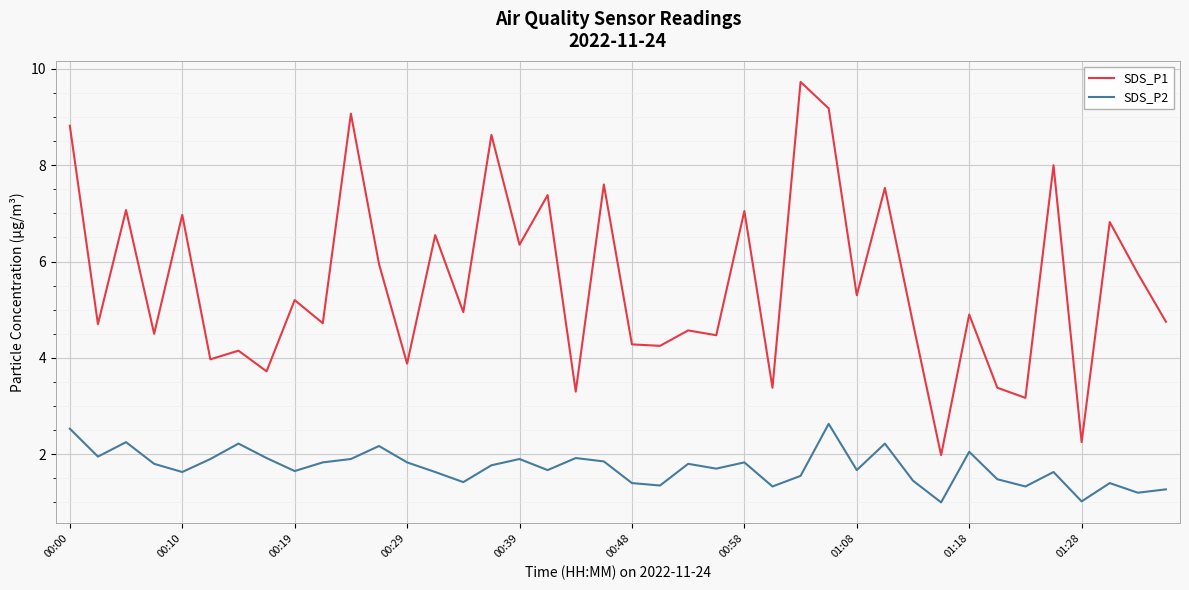

What is the lowest value of the SDS_P1 series?

2.0